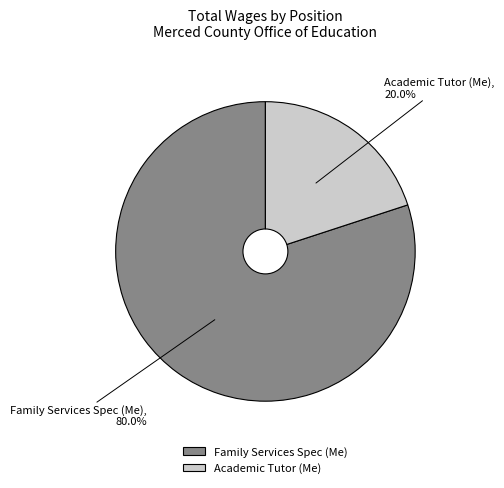

Which has a higher value, Family Services Spec (Me) or Academic Tutor (Me)?

Family Services Spec (Me)